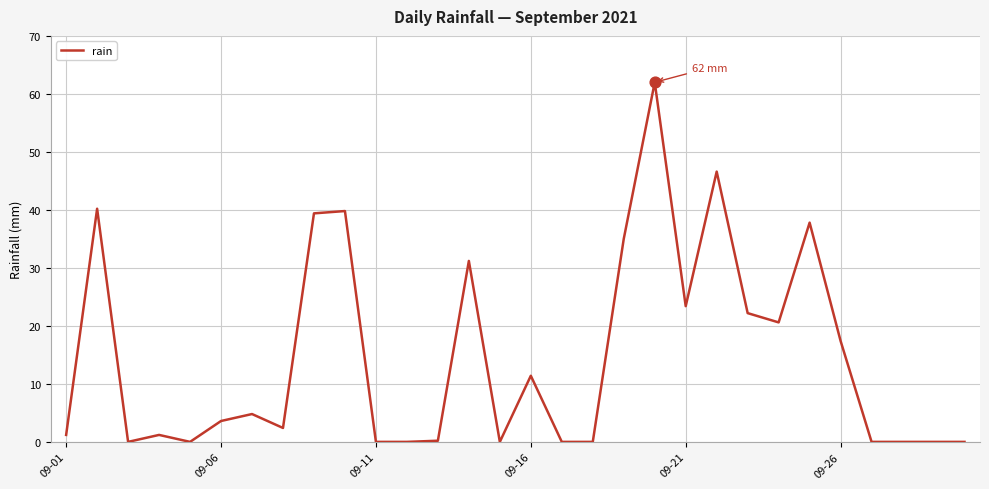

What is the greatest value displayed?

62.0